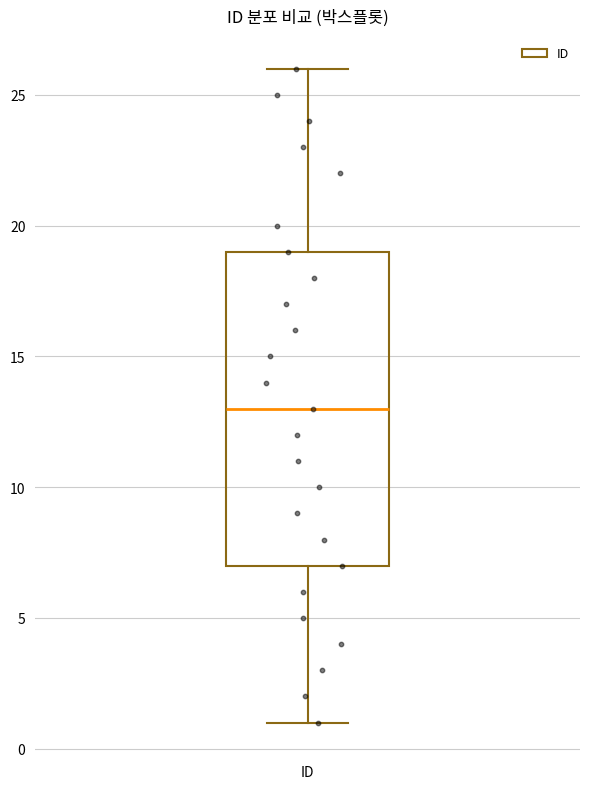

Where does the lower whisker of the box for ID end on the y-axis? The values are not printed on the chart, so give them approximately, as read against the axis.

1